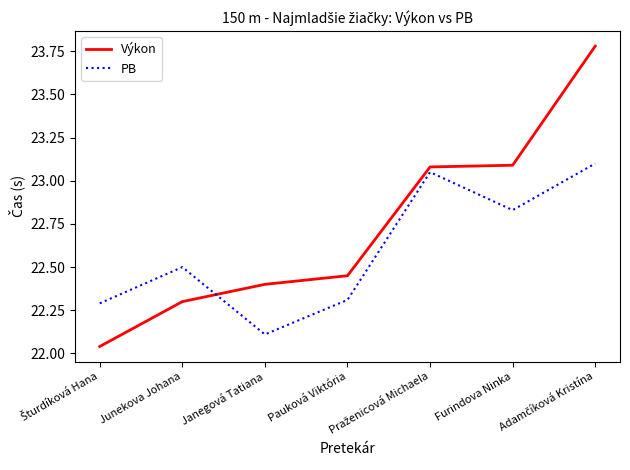

Between which two adjacent categories do Výkon and PB first intersect?

Junekova Johana and Janegová Tatiana